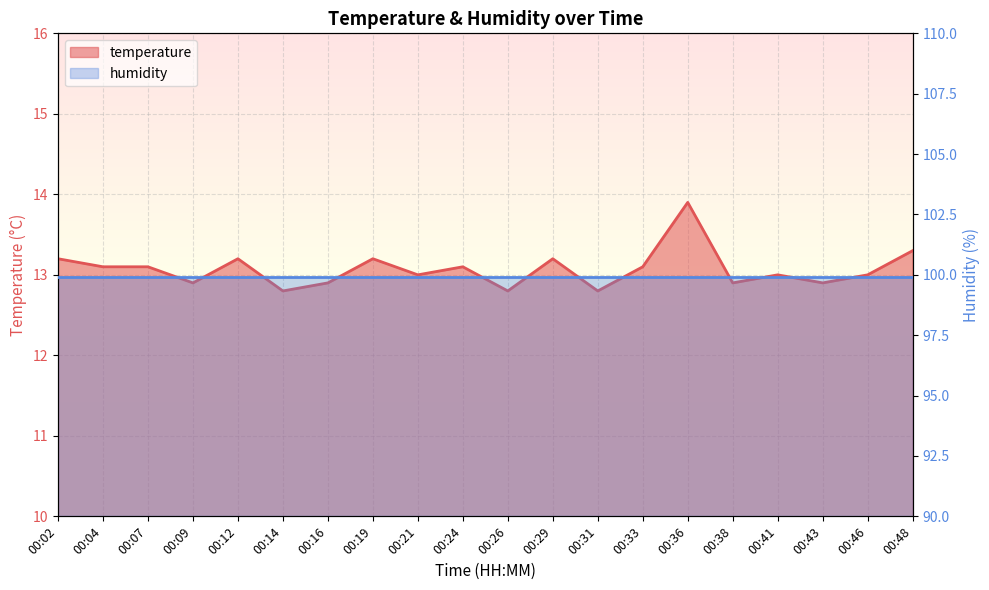

Count the number of categories in the chart.

20